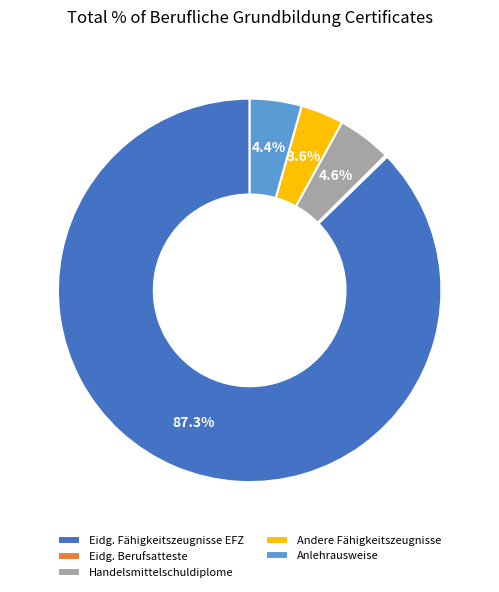

True or false: Anlehrausweise accounts for 4% of the total.

True